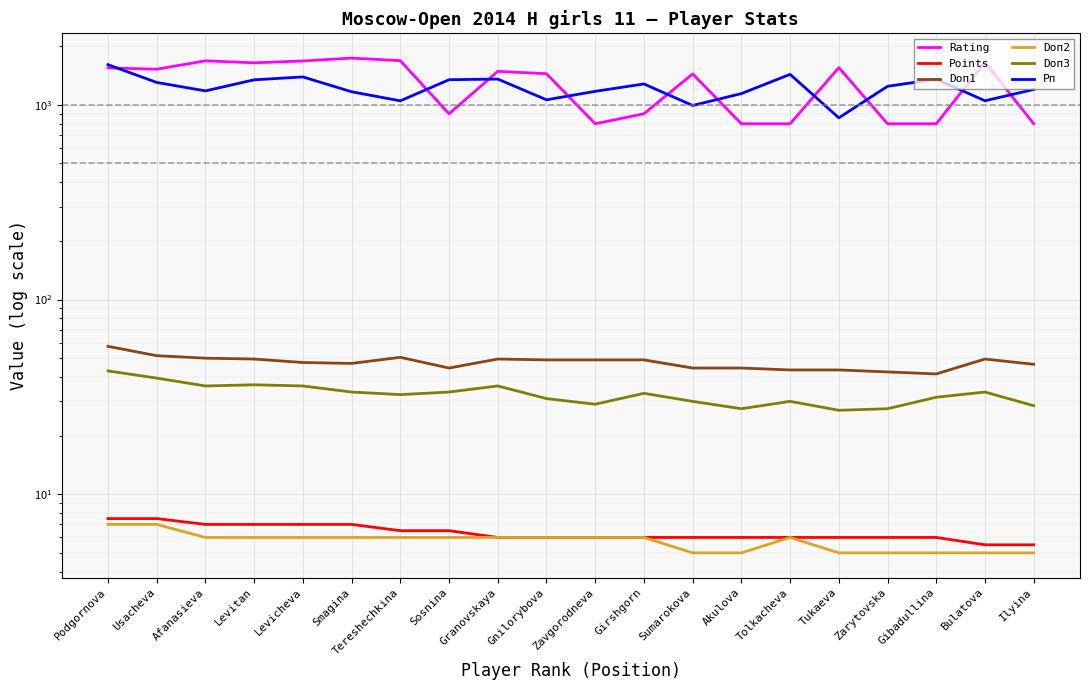

How many data points in Doп1 are above 49?

7